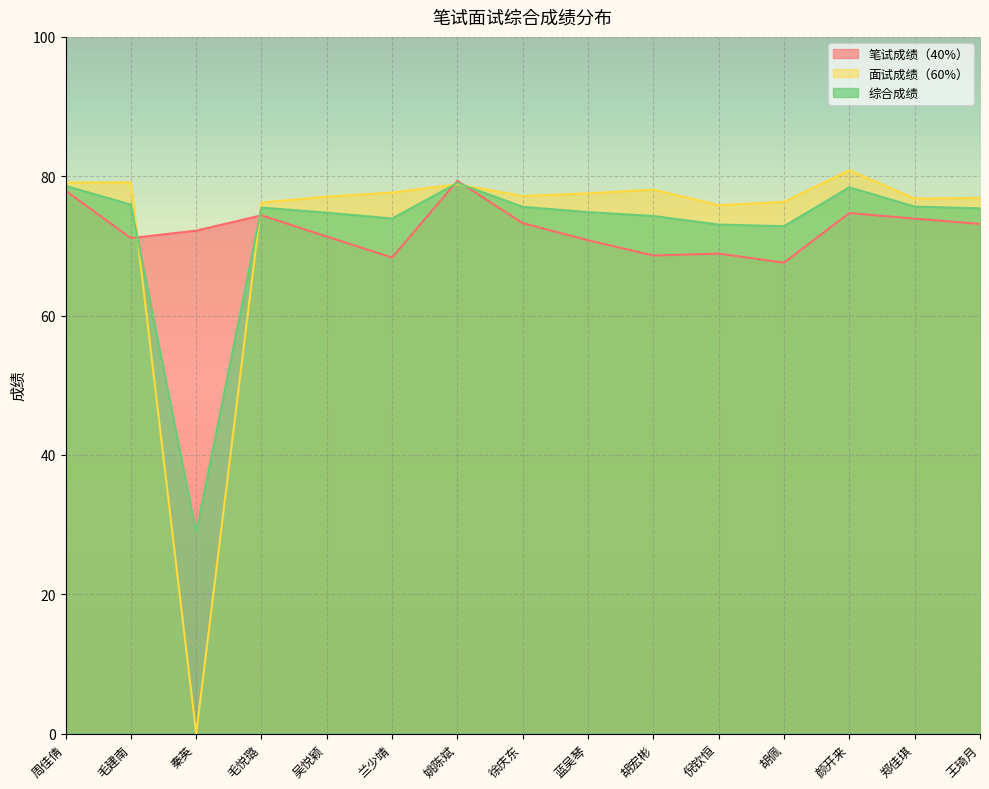

At which category does 笔试成绩（40%） reach its first local valley?

毛建南